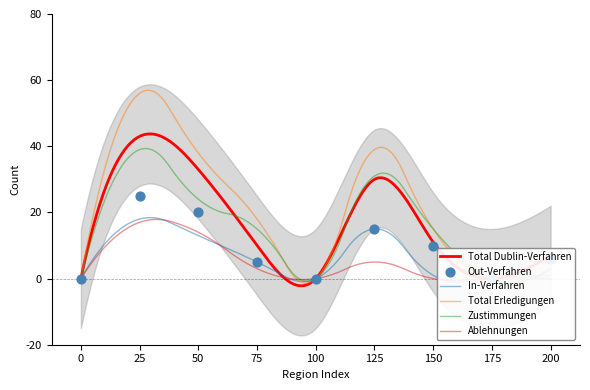

Which series reaches the maximum Y coordinate?

Total Erledigungen